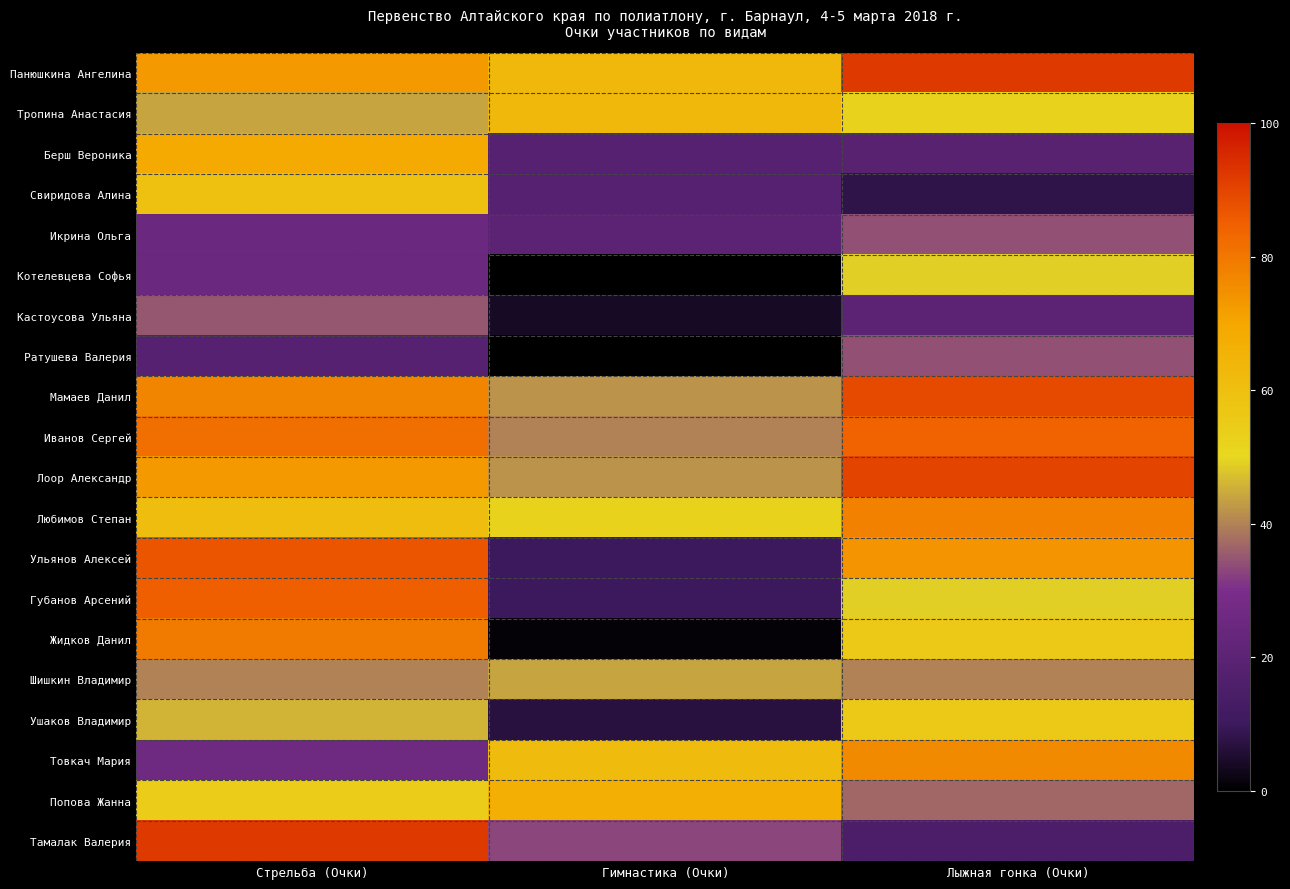

Reading right to left, list all the values displayed in this chart.

Панюшкина Ангелина: Лыжная гонка (Очки)=92	Гимнастика (Очки)=63	Стрельба (Очки)=73
Тропина Анастасия: Лыжная гонка (Очки)=52	Гимнастика (Очки)=63	Стрельба (Очки)=44
Берш Вероника: Лыжная гонка (Очки)=19	Гимнастика (Очки)=18	Стрельба (Очки)=69
Свиридова Алина: Лыжная гонка (Очки)=8	Гимнастика (Очки)=18	Стрельба (Очки)=60
Икрина Ольга: Лыжная гонка (Очки)=34	Гимнастика (Очки)=20	Стрельба (Очки)=25
Котелевцева Софья: Лыжная гонка (Очки)=49	Гимнастика (Очки)=0	Стрельба (Очки)=25
Кастоусова Ульяна: Лыжная гонка (Очки)=20	Гимнастика (Очки)=4	Стрельба (Очки)=35
Ратушева Валерия: Лыжная гонка (Очки)=34	Гимнастика (Очки)=0	Стрельба (Очки)=18
Мамаев Данил: Лыжная гонка (Очки)=89	Гимнастика (Очки)=42	Стрельба (Очки)=77
Иванов Сергей: Лыжная гонка (Очки)=84	Гимнастика (Очки)=40	Стрельба (Очки)=82
Лоор Александр: Лыжная гонка (Очки)=90	Гимнастика (Очки)=42	Стрельба (Очки)=73
Любимов Степан: Лыжная гонка (Очки)=78	Гимнастика (Очки)=52	Стрельба (Очки)=61
Ульянов Алексей: Лыжная гонка (Очки)=74	Гимнастика (Очки)=10	Стрельба (Очки)=87
Губанов Арсений: Лыжная гонка (Очки)=49	Гимнастика (Очки)=10	Стрельба (Очки)=85
Жидков Данил: Лыжная гонка (Очки)=56	Гимнастика (Очки)=1	Стрельба (Очки)=79
Шишкин Владимир: Лыжная гонка (Очки)=40	Гимнастика (Очки)=44	Стрельба (Очки)=40
Ушаков Владимир: Лыжная гонка (Очки)=56	Гимнастика (Очки)=7	Стрельба (Очки)=46
Товкач Мария: Лыжная гонка (Очки)=76	Гимнастика (Очки)=62	Стрельба (Очки)=26
Попова Жанна: Лыжная гонка (Очки)=37	Гимнастика (Очки)=67	Стрельба (Очки)=55
Тамалак Валерия: Лыжная гонка (Очки)=15	Гимнастика (Очки)=33	Стрельба (Очки)=92